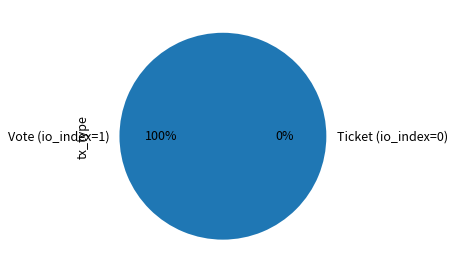

What portion of the pie excludes Ticket (io_index=0)?

100.0%